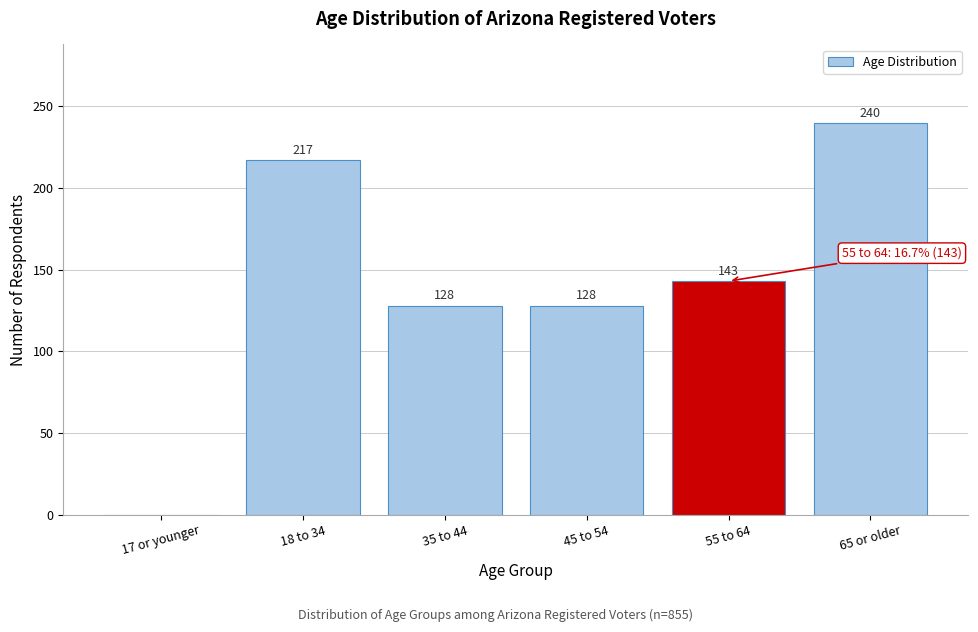

Reading left to right, extract all data points from this chart.

17 or younger=0	18 to 34=217	35 to 44=128	45 to 54=128	55 to 64=143	65 or older=240